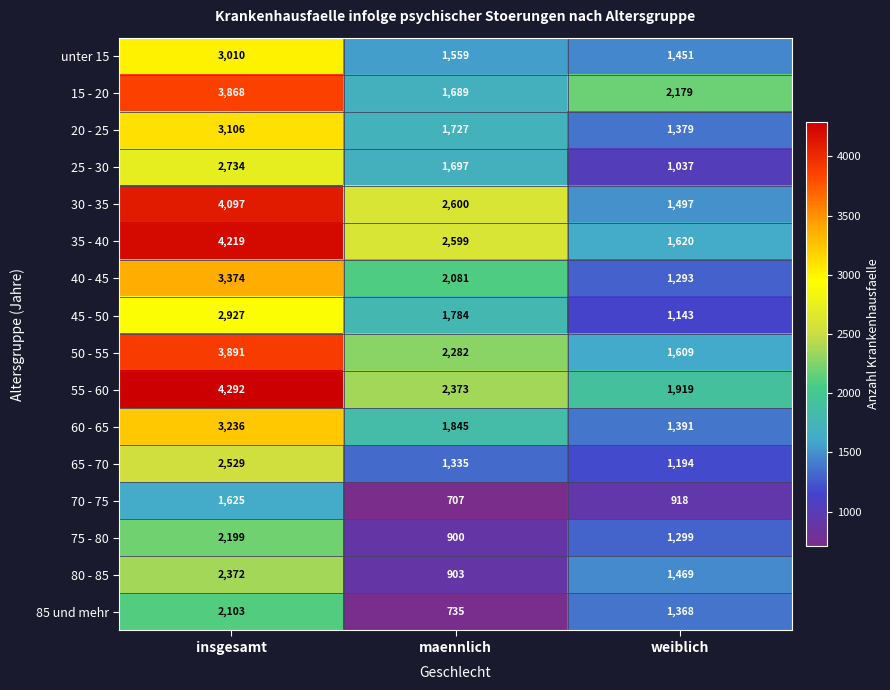

At weiblich, list the series in order from smallest to largest.

70 - 75, 25 - 30, 45 - 50, 65 - 70, 40 - 45, 75 - 80, 85 und mehr, 20 - 25, 60 - 65, unter 15, 80 - 85, 30 - 35, 50 - 55, 35 - 40, 55 - 60, 15 - 20